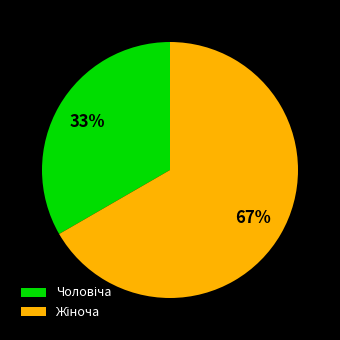

To the nearest percent, what is the average slice percentage?

50%